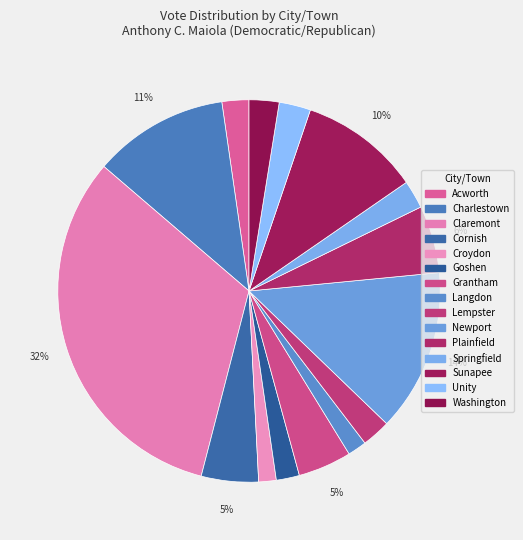

How many slices are in this pie chart?

15